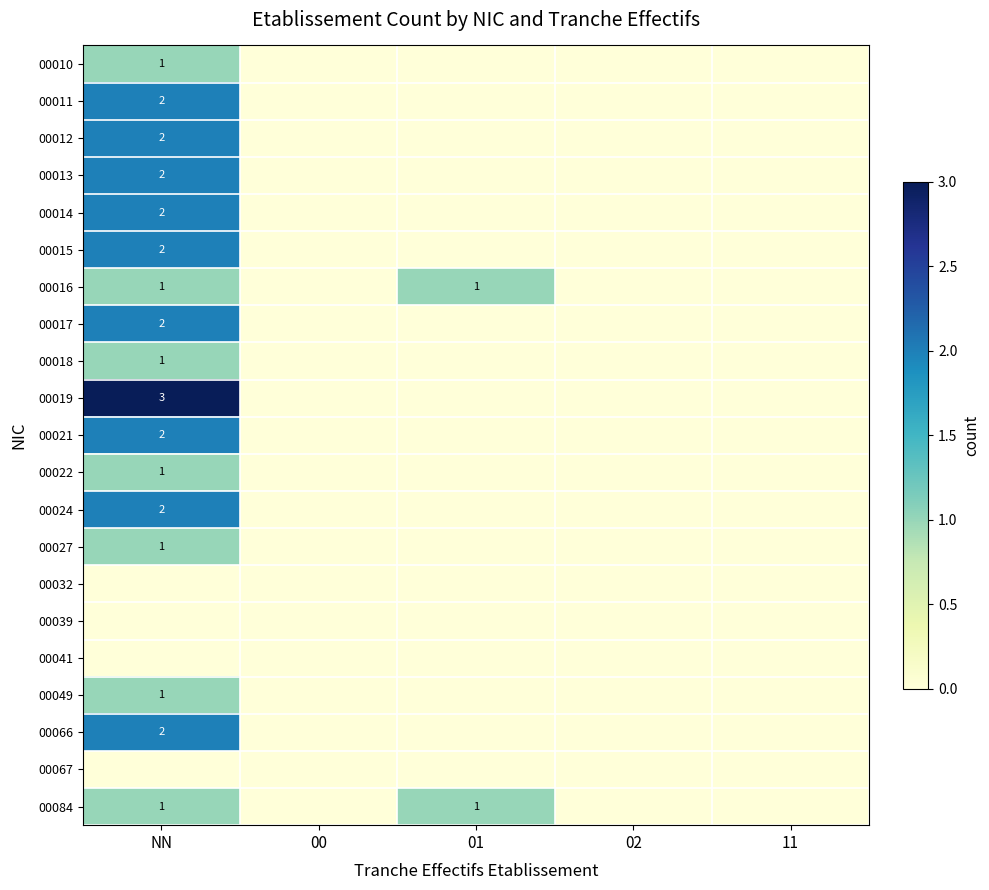

The value of 00084 at 01 is 1. True or false?

True